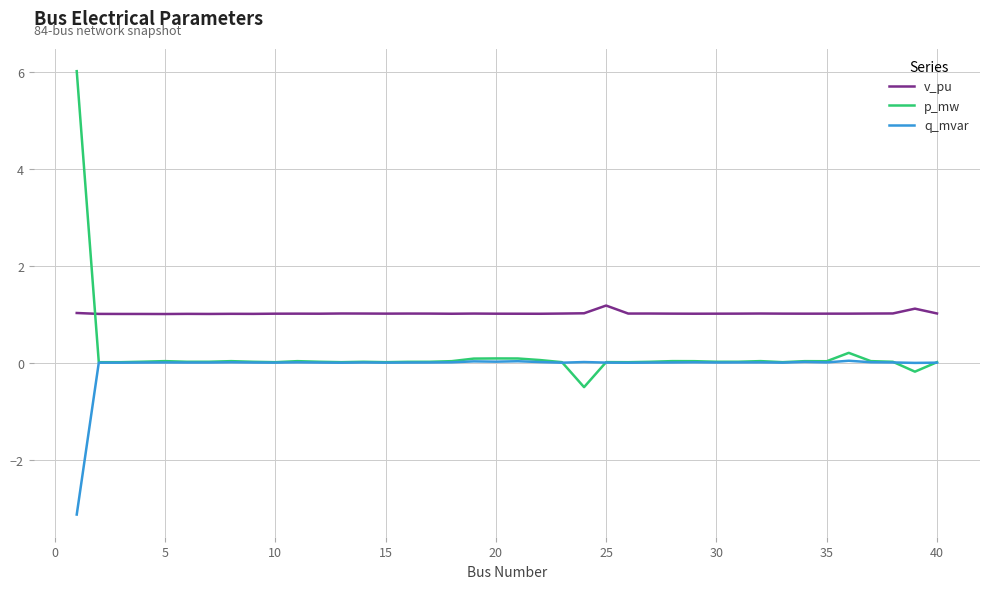

What is the greatest value displayed?

6.0